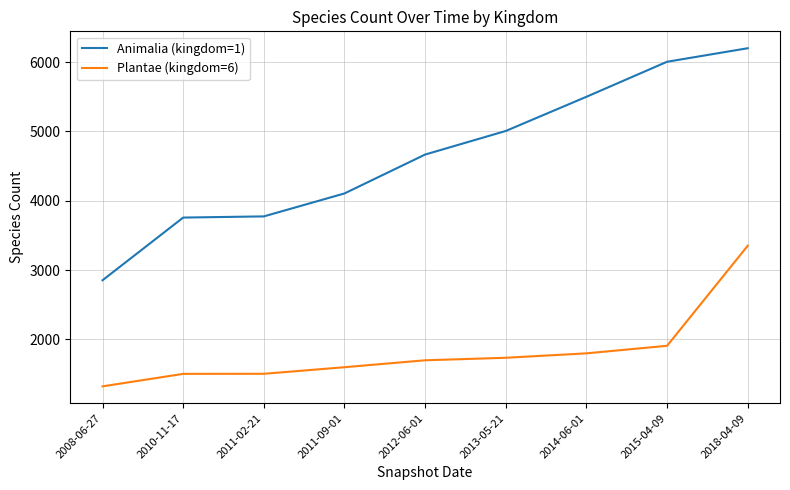

What is the difference between the maximum and minimum values in the Animalia (kingdom=1) series?

3346